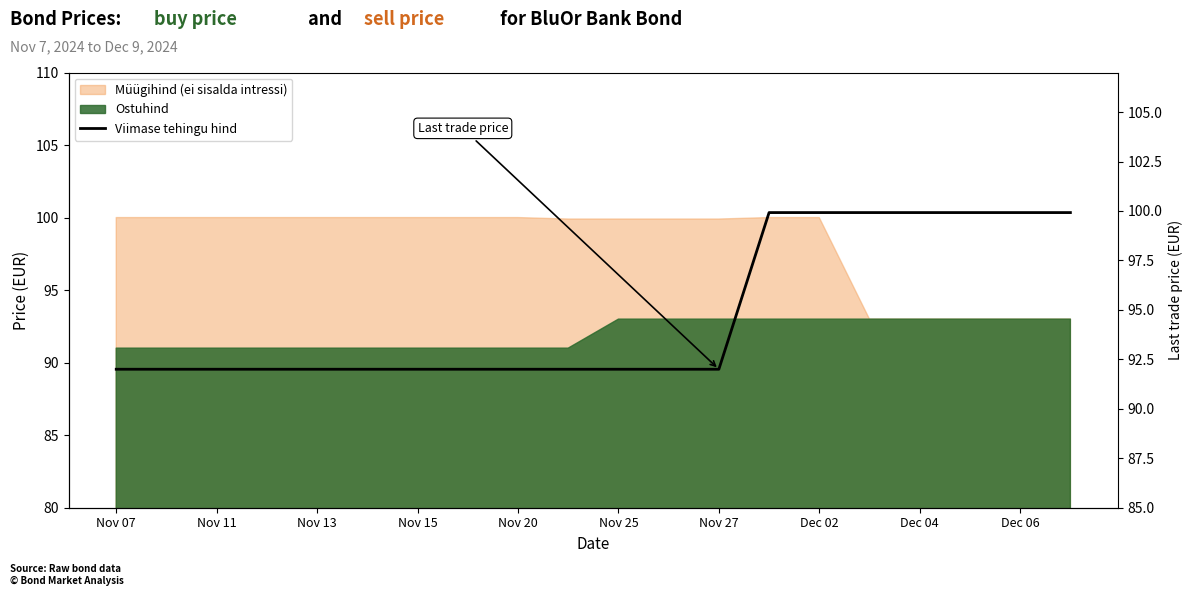

Which category has the lowest value across all series?

Nov 07